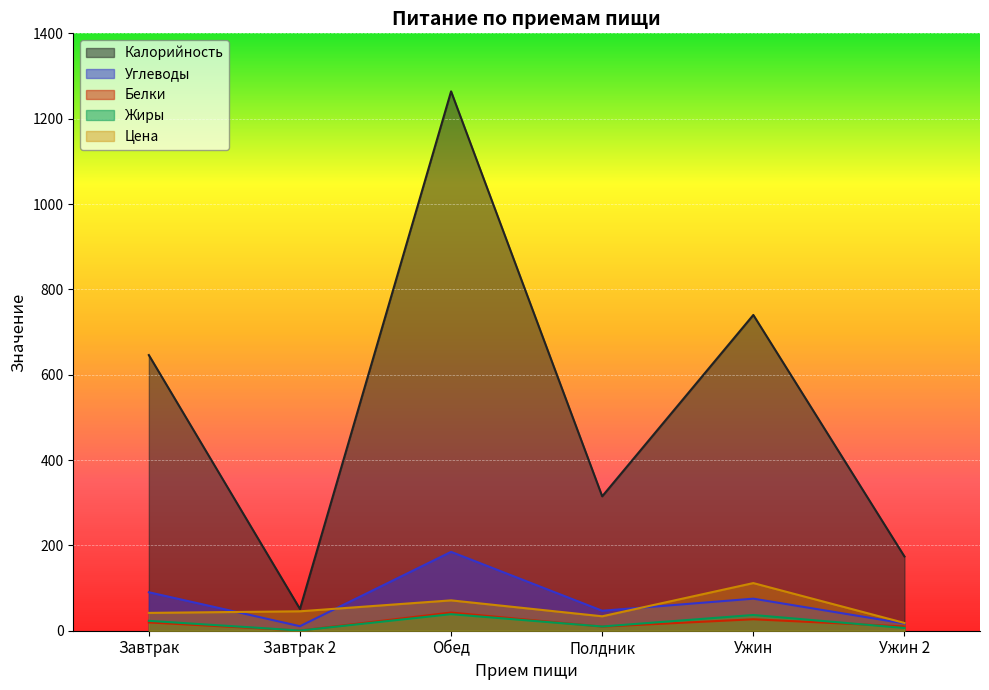

Rank the categories by Углеводы value from lowest to highest.

Завтрак 2, Ужин 2, Полдник, Ужин, Завтрак, Обед